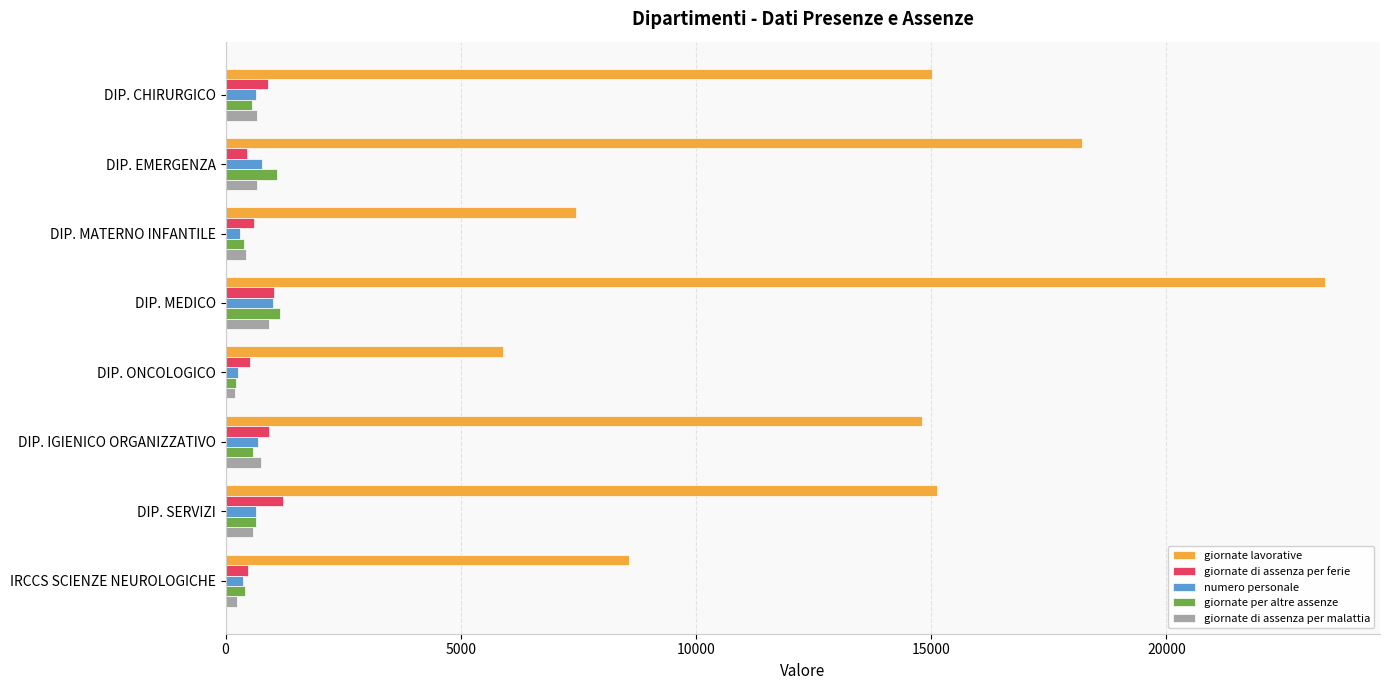

Count the number of categories in the chart.

8